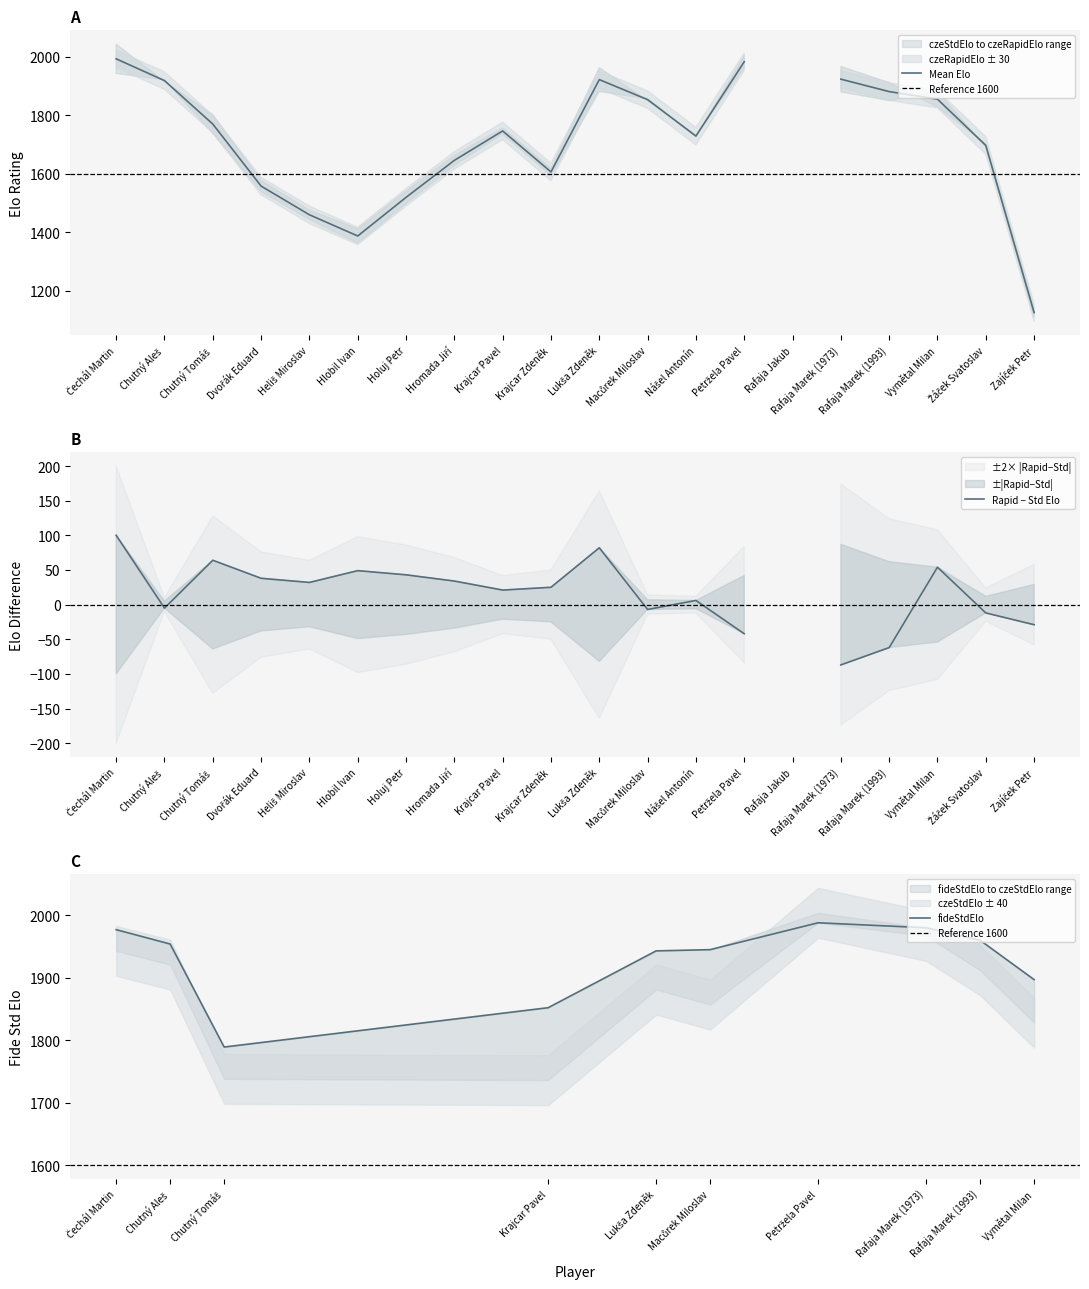

What is the spread (max minus min) of values at Heliš Miroslav?

1476